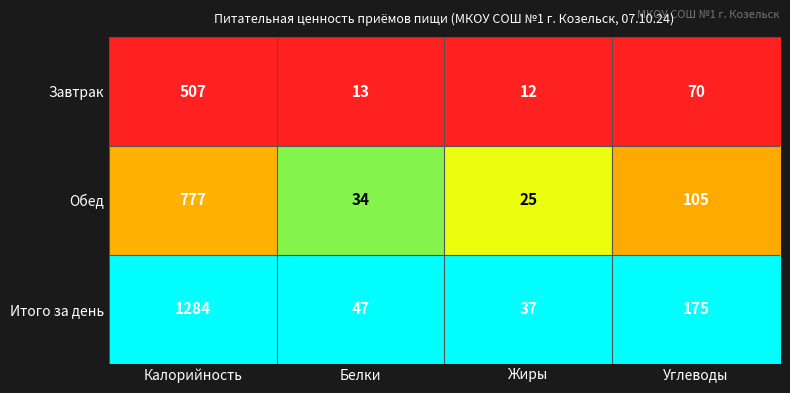

What is the sum of the Обед values at Калорийность and Углеводы?

882